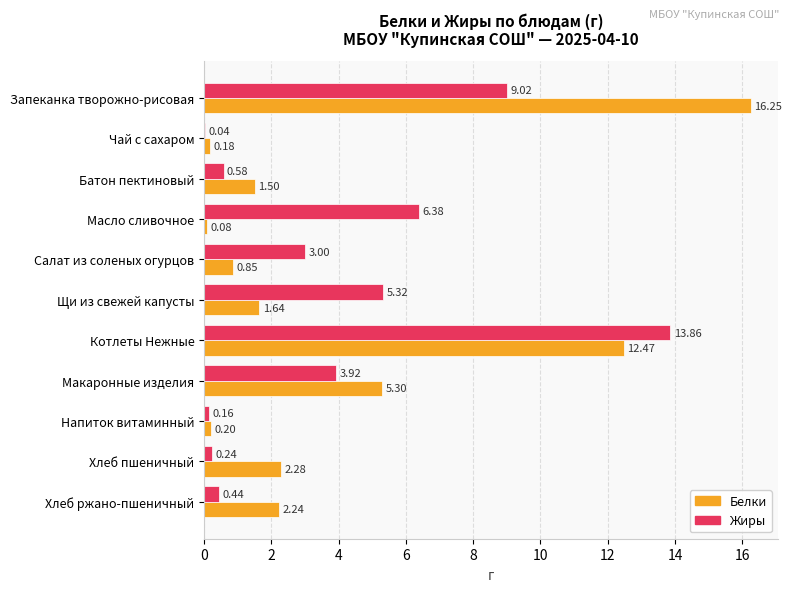

Which category has the highest value across all series?

Запеканка творожно-рисовая